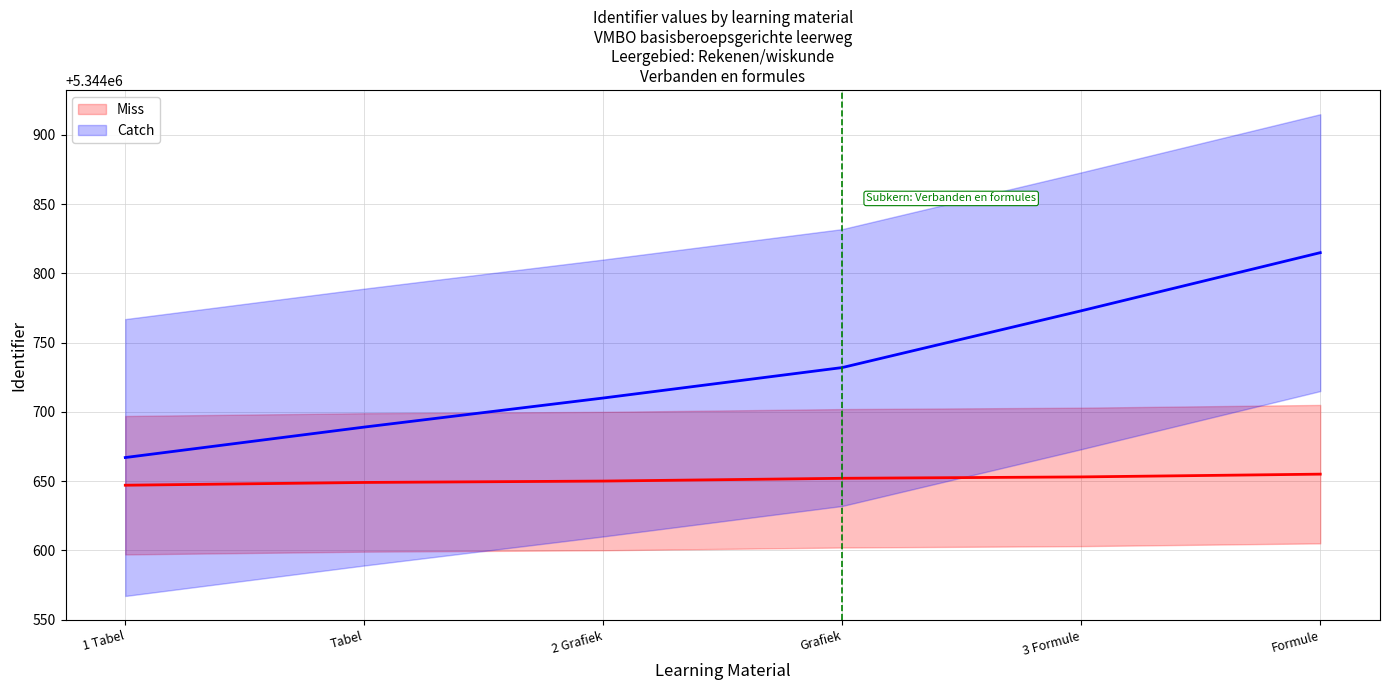

Rank the categories by Catch value from highest to lowest.

Formule, 3 Formule, Grafiek, 2 Grafiek, Tabel, 1 Tabel